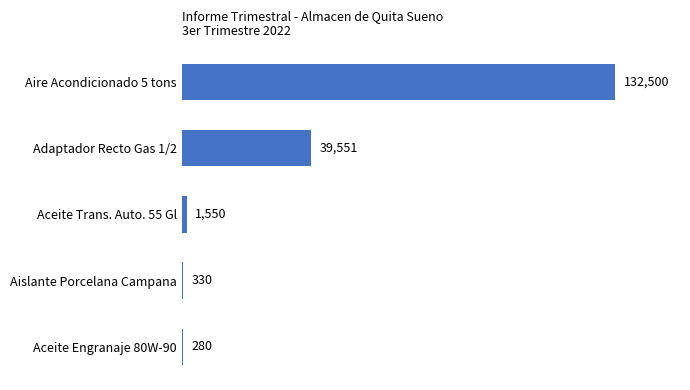

The chart shows a value of 39551 at Adaptador Recto Gas 1/2. True or false?

True